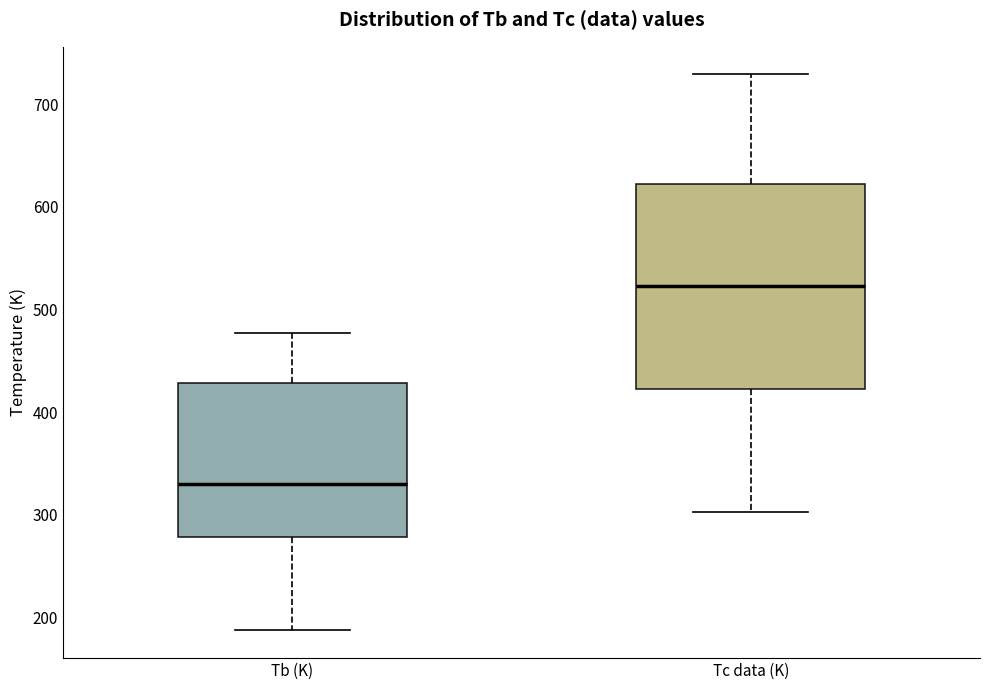

Which box has the highest median line?

Tc data (K)